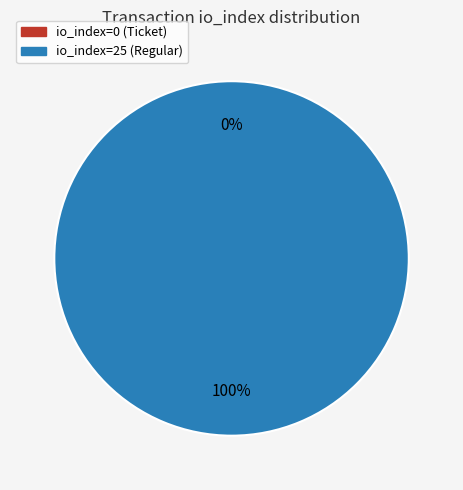

The io_index=25 (Regular) slice represents 99% of the pie. True or false?

False